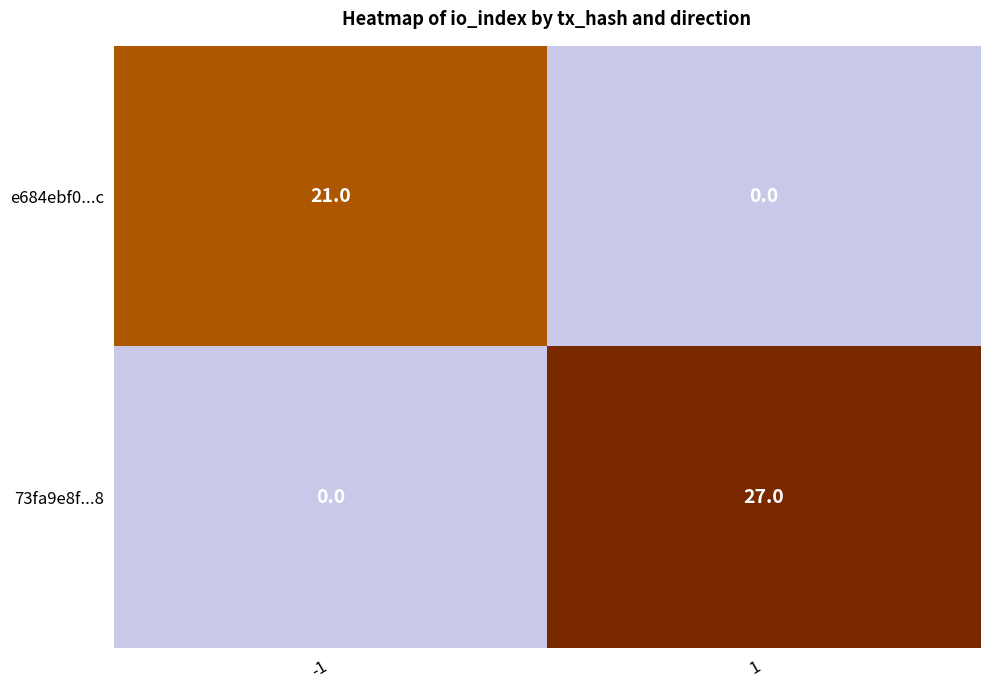

How many values in 73fa9e8f...8 are above zero?

1